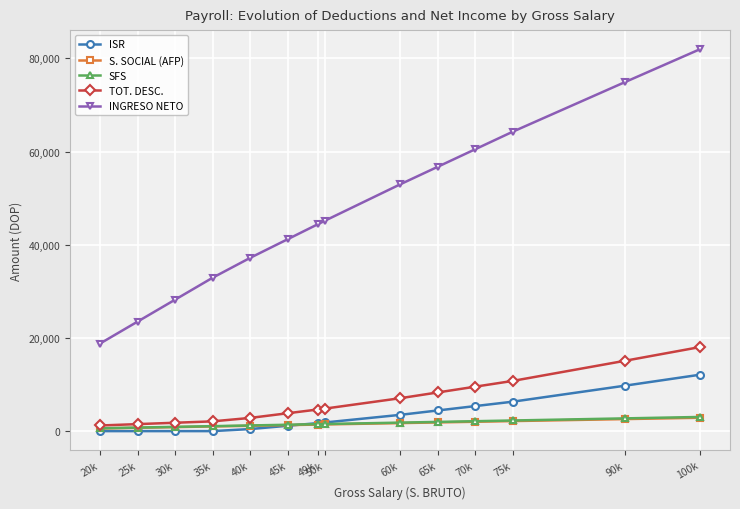

What is the label of the 13th point from the right?

25k